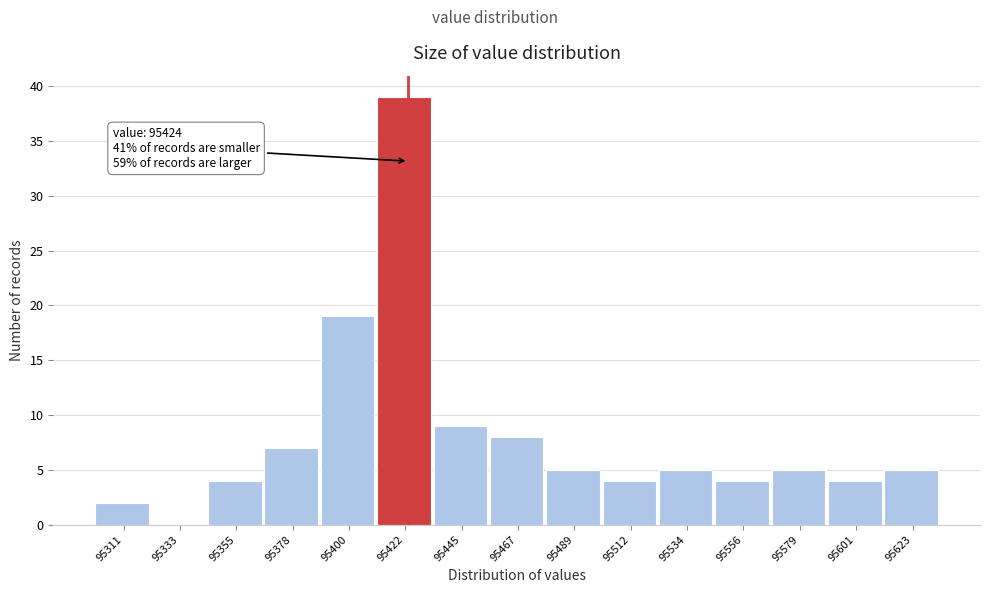

Over which range of the x-axis is the bar tallest?

95410 to 95435